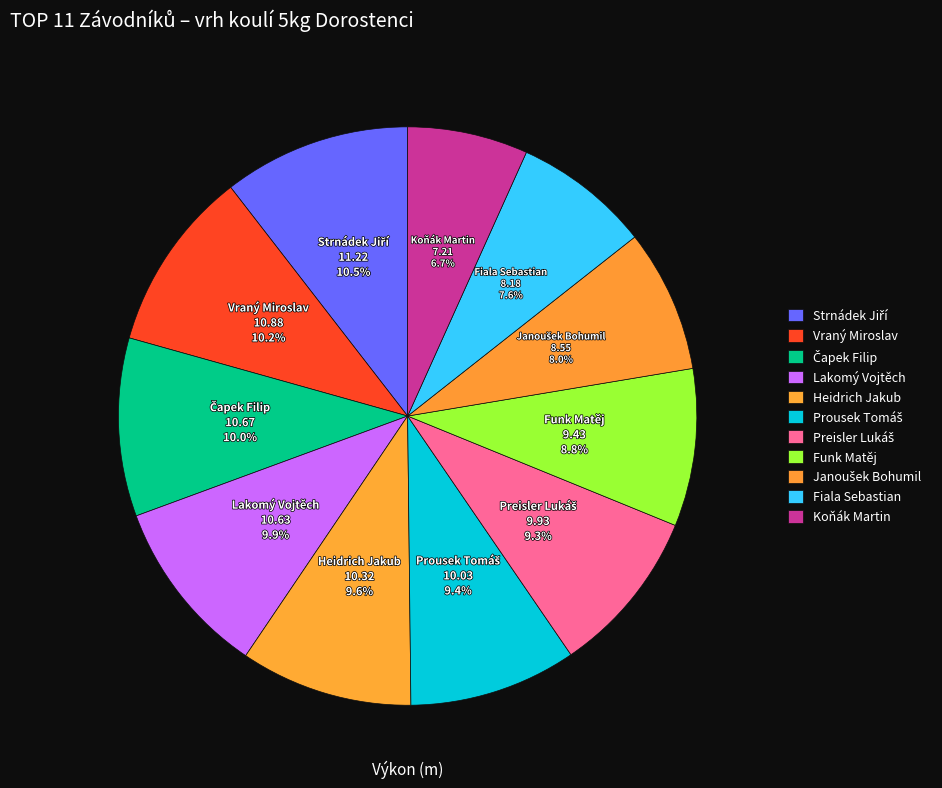

Count the number of slices in the pie.

11